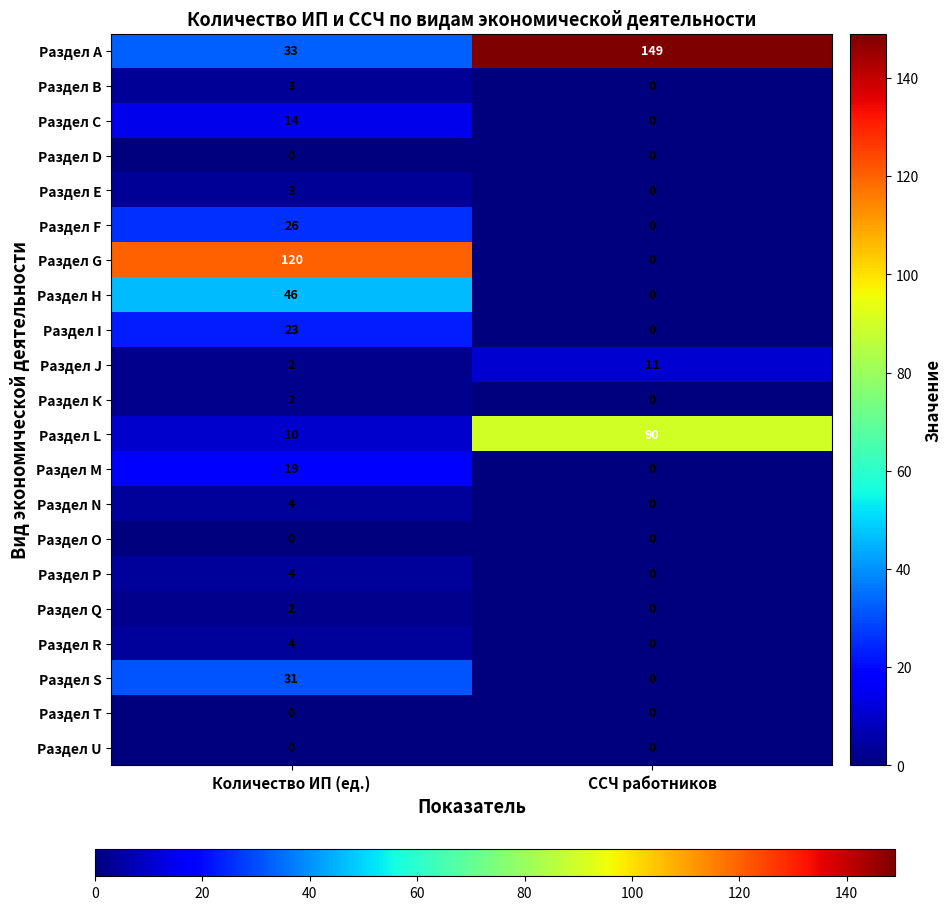

At which category does the chart reach its peak across all series?

ССЧ работников